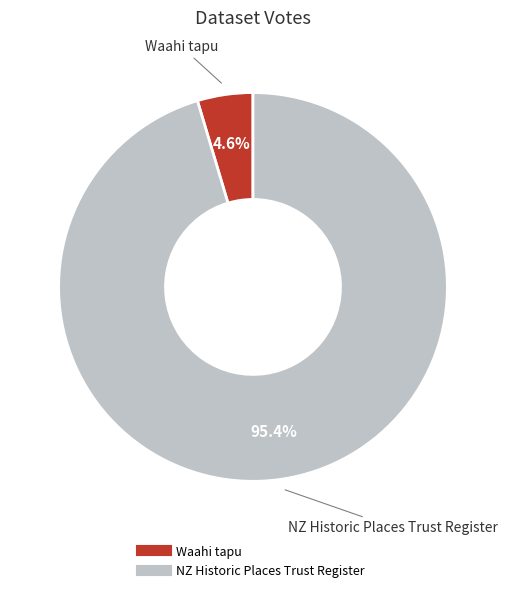

Is it true that NZ Historic Places Trust Register is 95% of the pie?

True